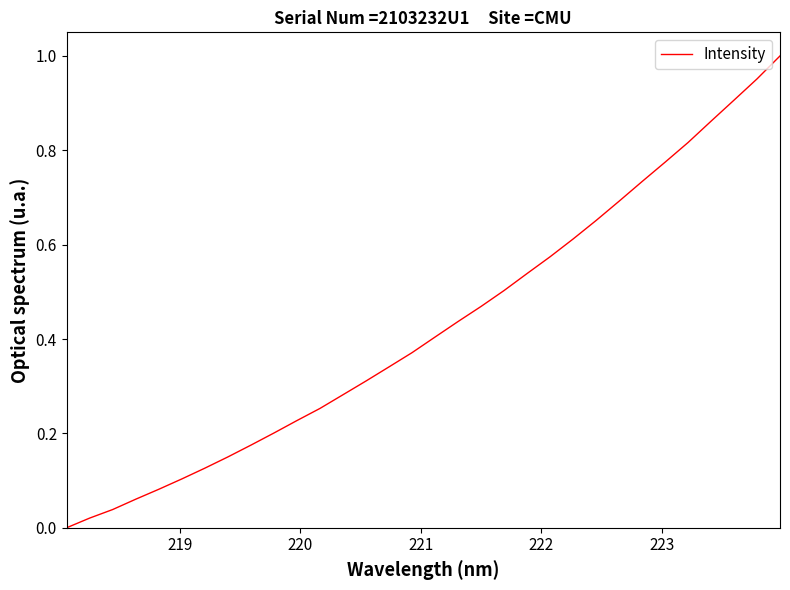

How many lines are shown in the chart?

1